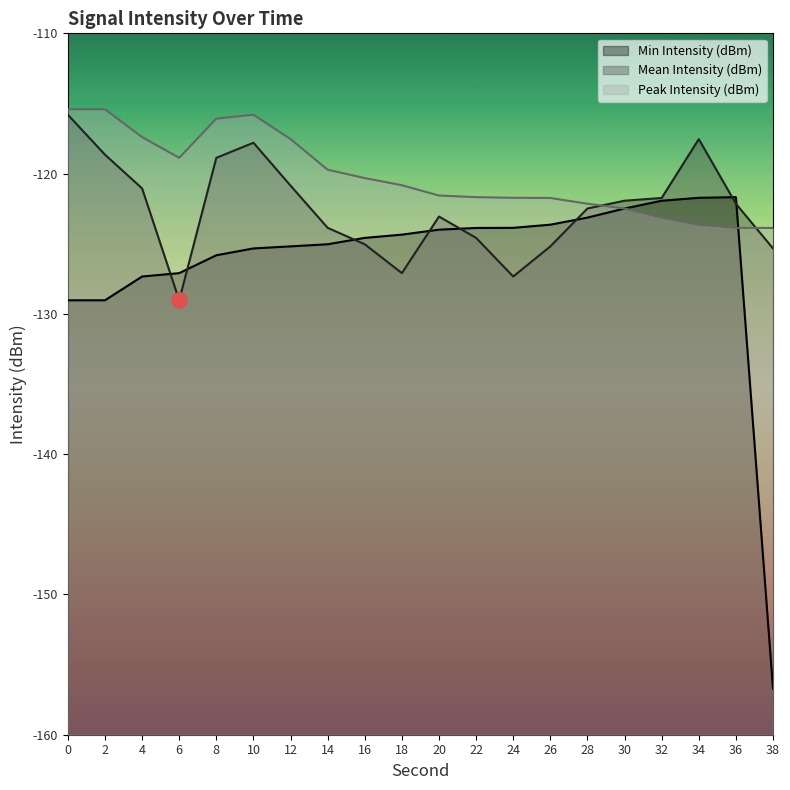

Is the value of Mean Intensity (dBm) at 22 greater than the value of Peak Intensity (dBm) at 22?

No